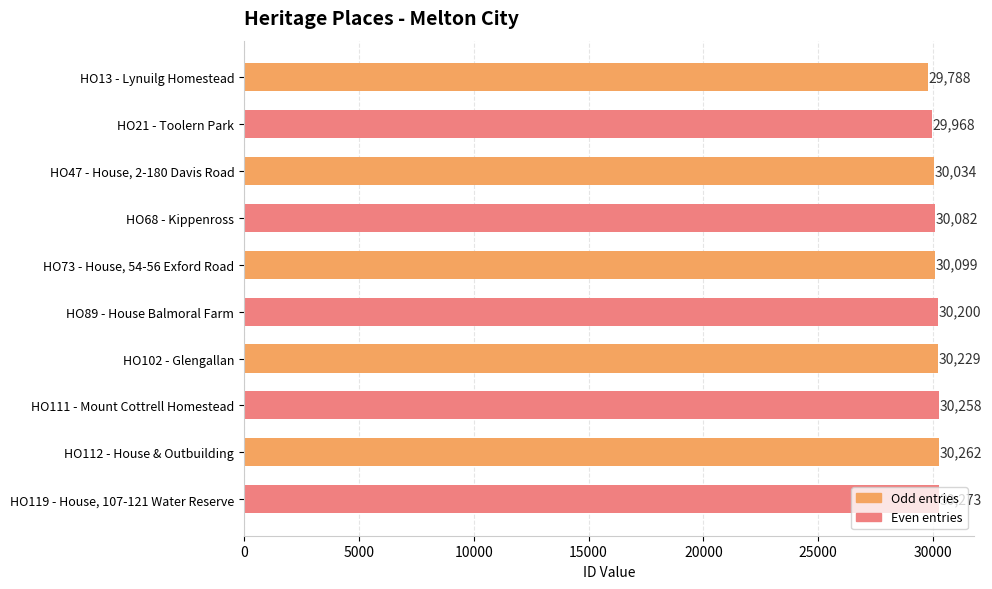

What is the difference between the second highest and second lowest values?

294